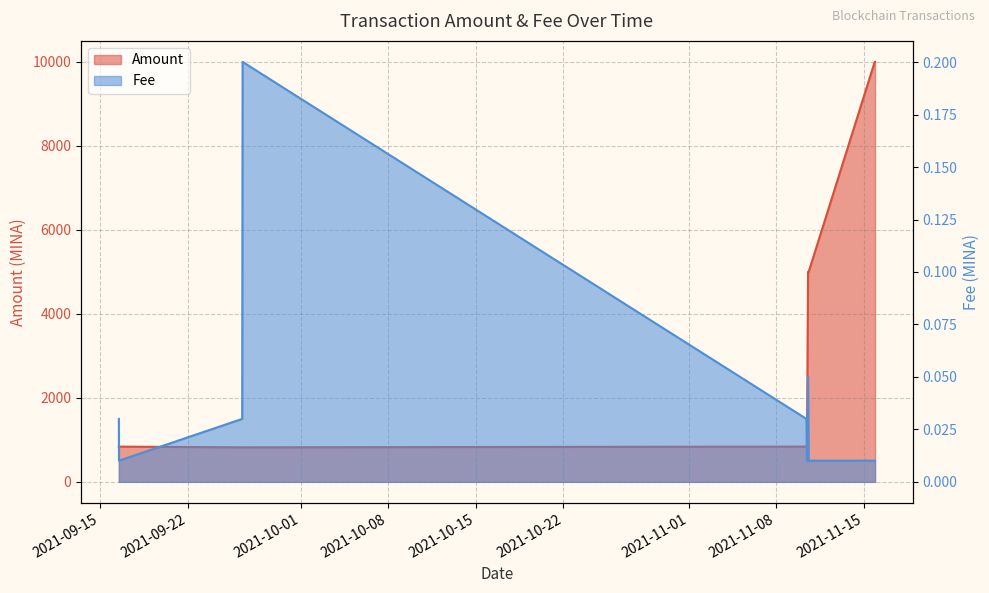

Between 2021-09-26 08:51 and 2021-11-10 14:09, which series saw the biggest shift?

Amount